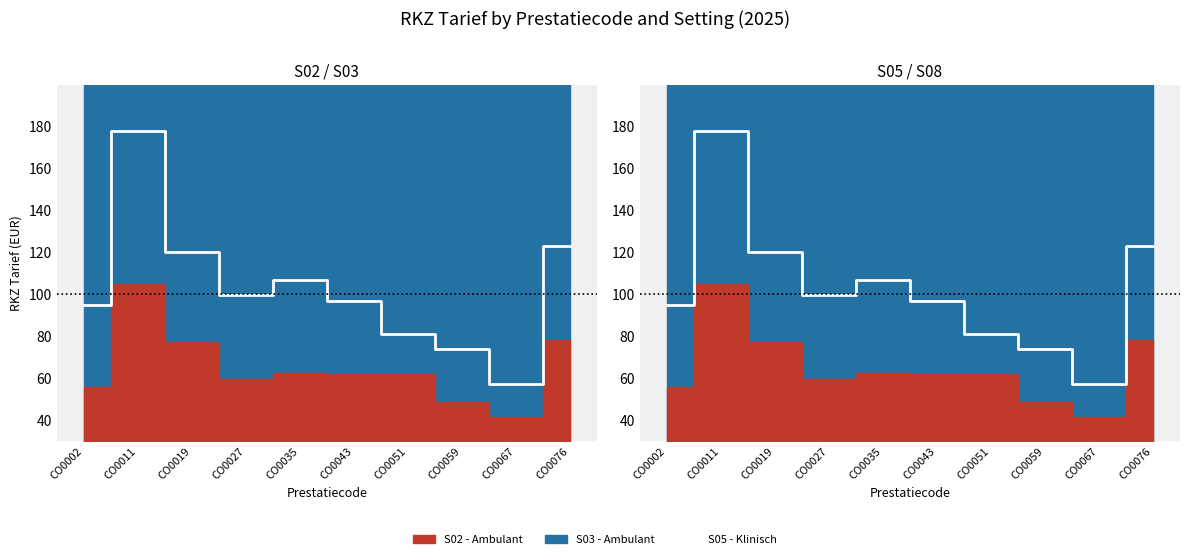

At which category does the data reach its first local valley?

CO0027